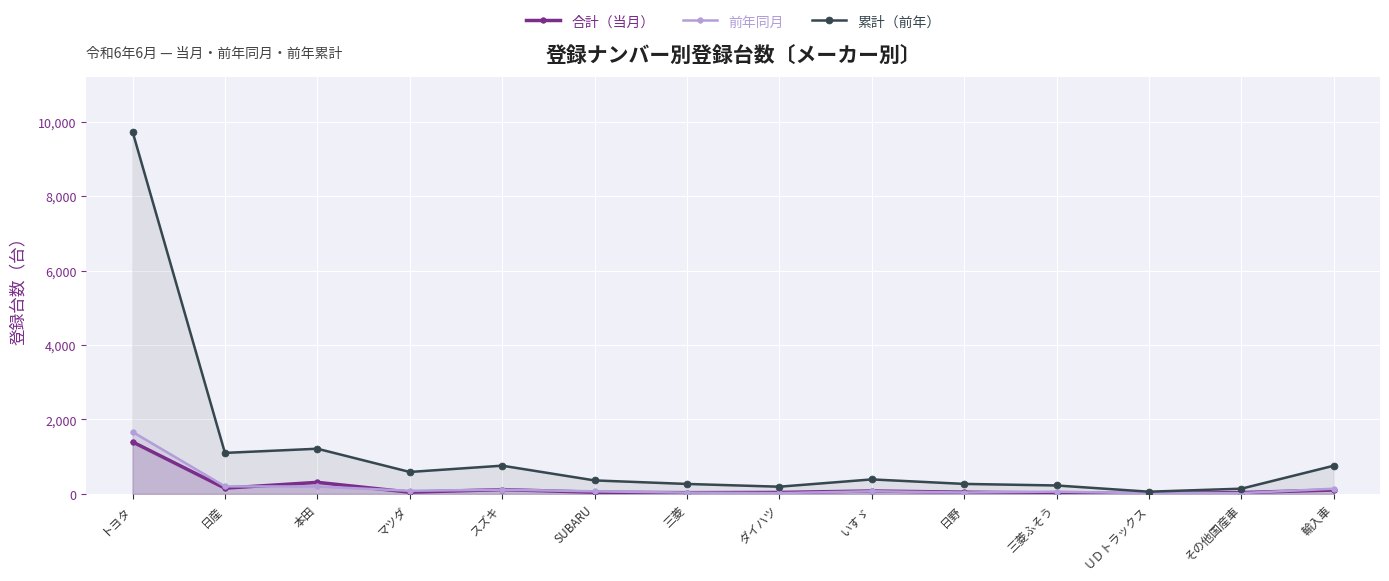

How many lines are shown in the chart?

3